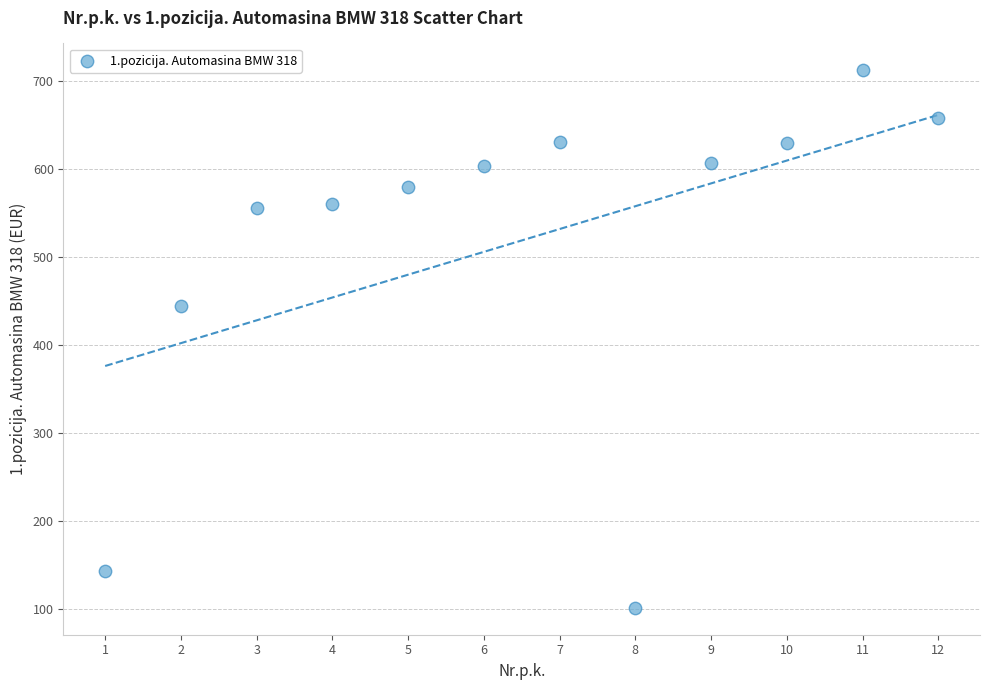

What Y value in the scatter plot is closest to 406?

444.7